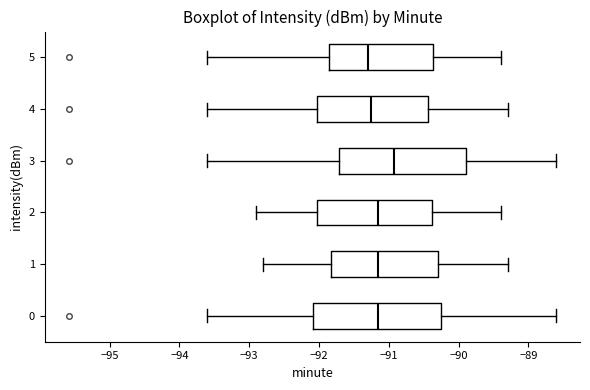

Where does the left whisker of the box at y = 4 end on the x-axis? The values are not printed on the chart, so give them approximately, as read against the axis.

-93.6